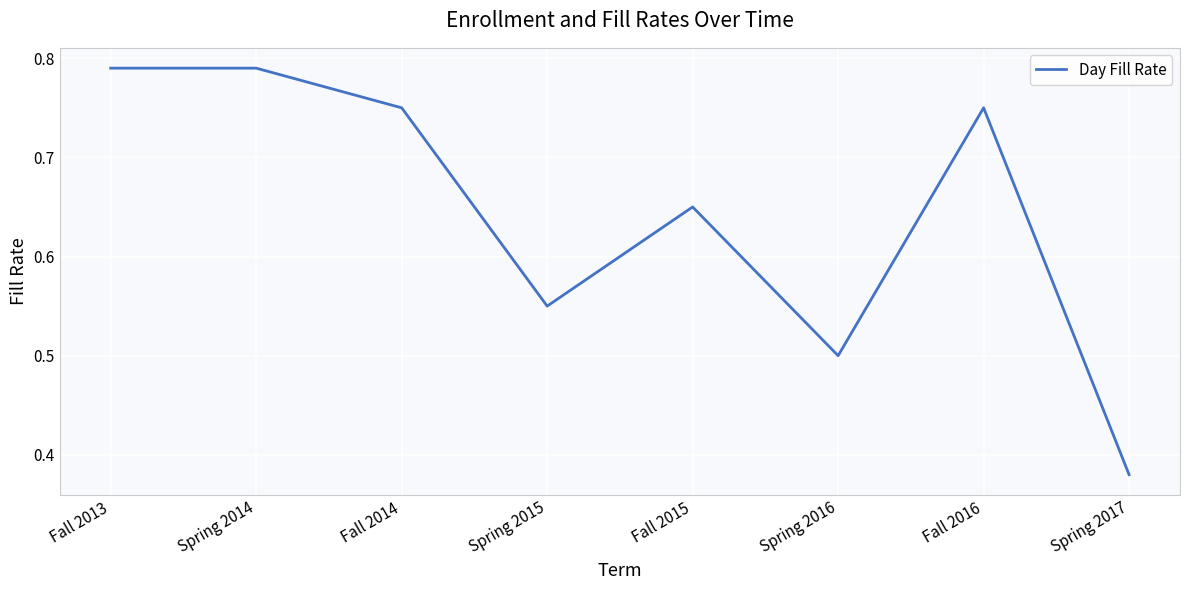

True or false: the data shows 0.5 at Spring 2016.

True